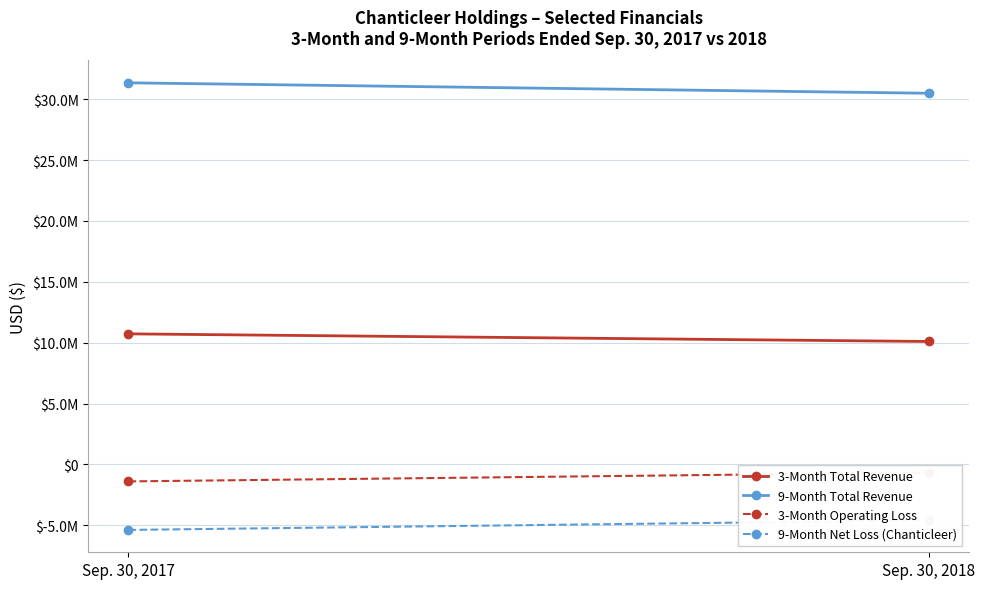

Count the 9-Month Total Revenue values in the range 30493839 to 31350678.

2